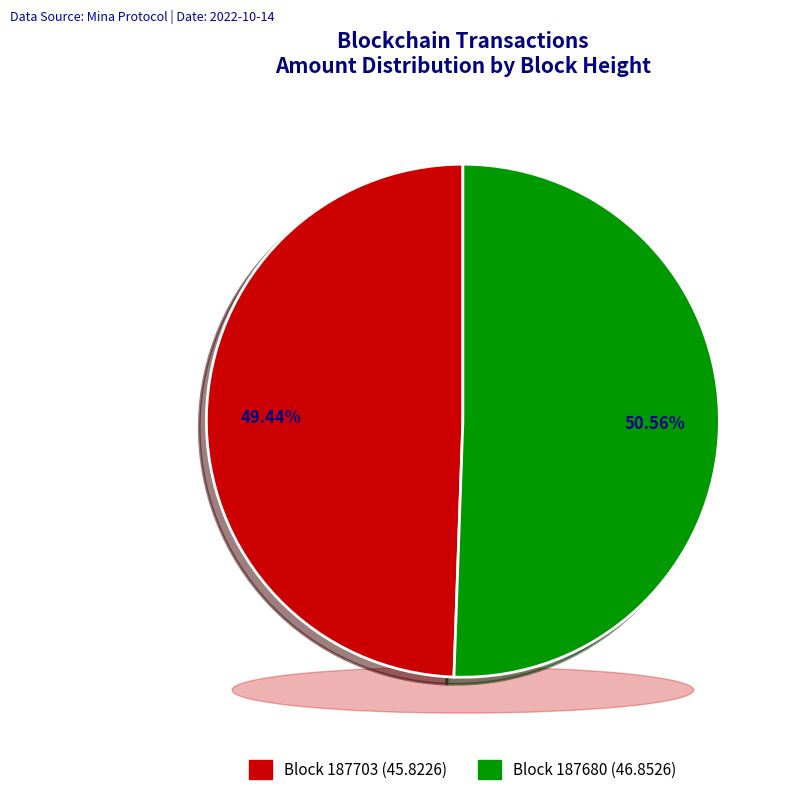

Is 187680 the majority of the pie?

Yes